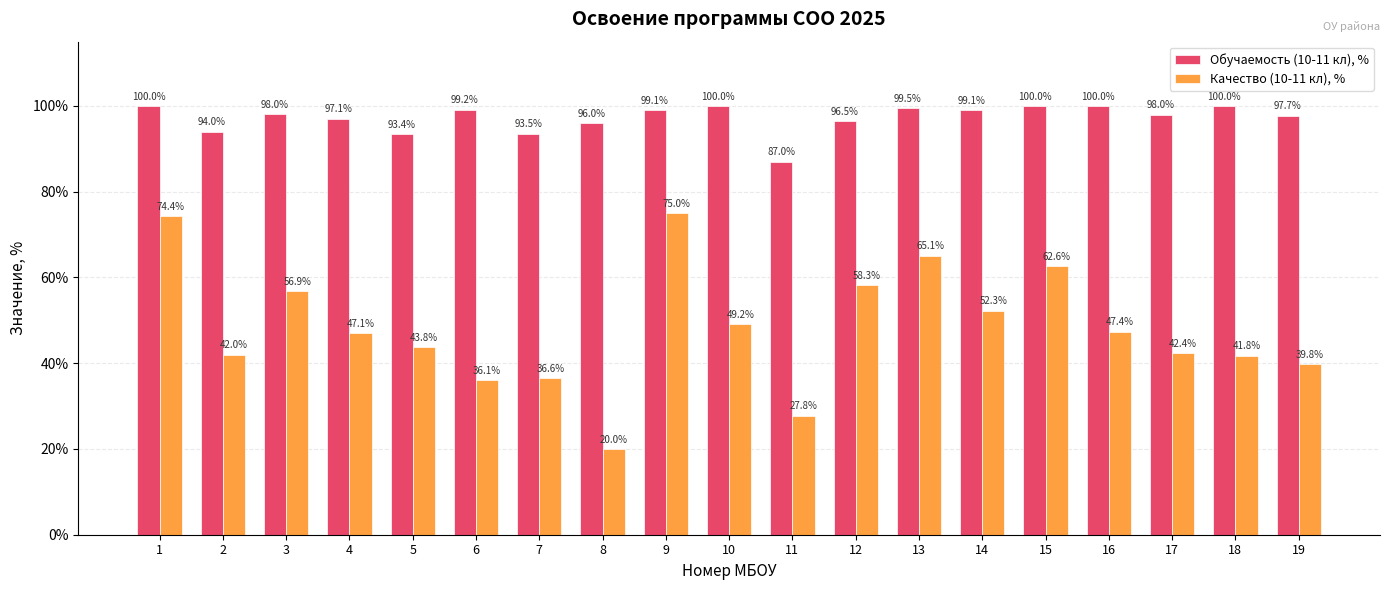

What is the lowest value of the Качество (10-11 кл), % series?

20.0